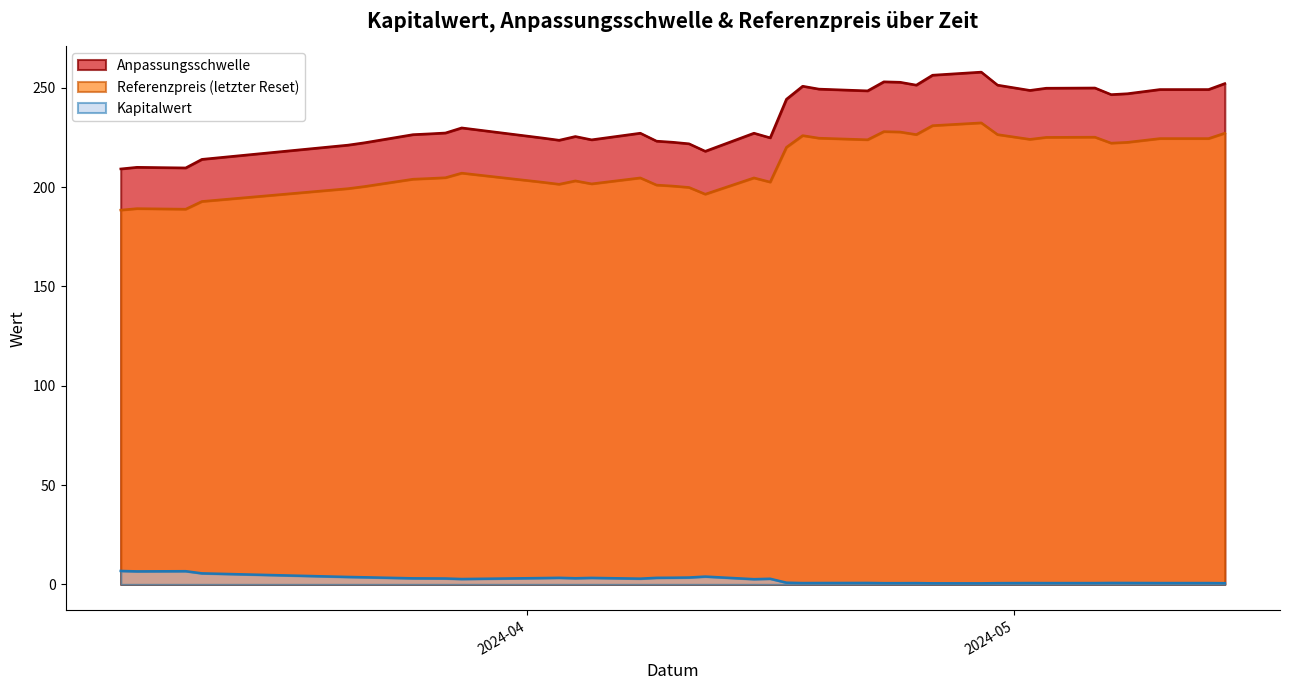

Which series has the largest range (max minus min)?

Anpassungsschwelle